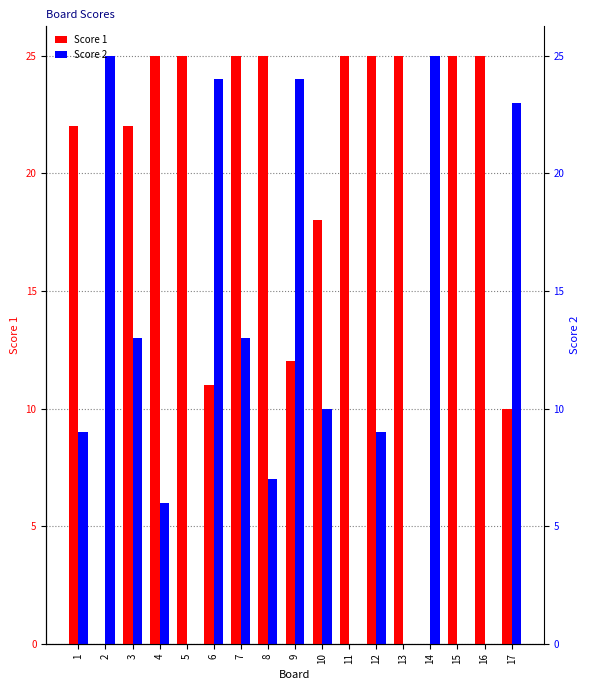

Which category has the lowest value in the Score 1 series?

2